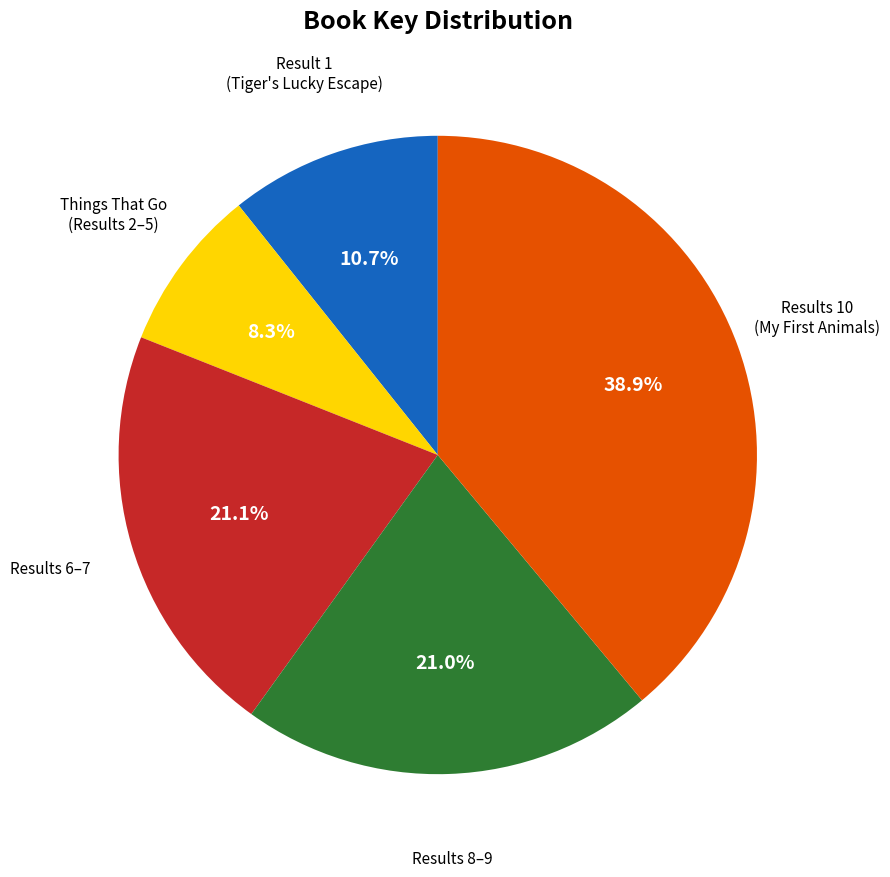

Is there any slice that represents more than half of the pie?

No